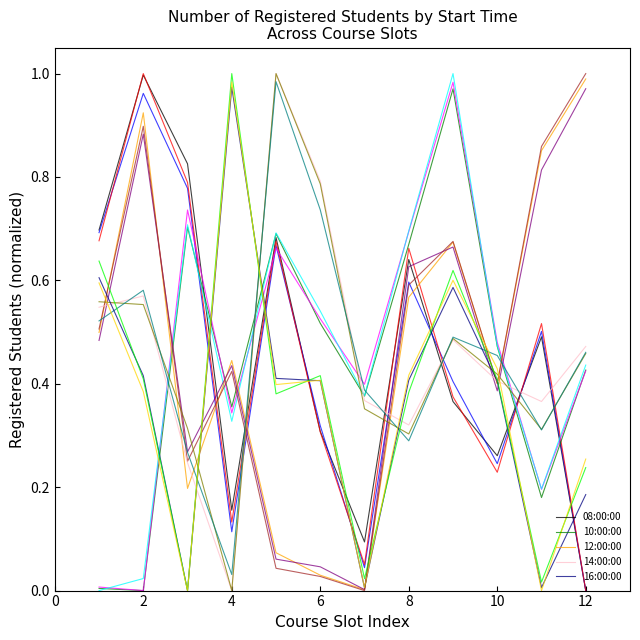

Rank the series by their maximum value, from highest to lowest.

14:00:00, 08:00:00, 12:00:00, 16:00:00, 10:00:00